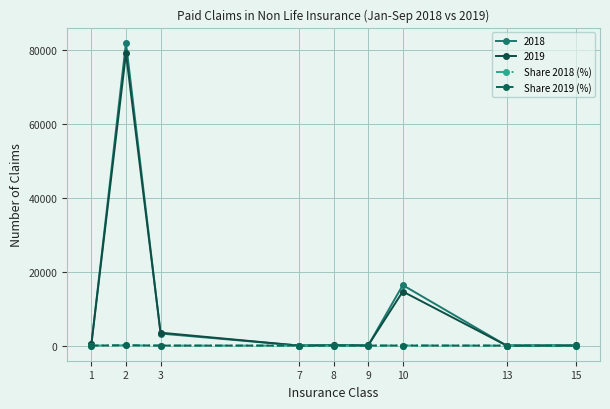

What is the maximum value shown in the chart?

82088.0